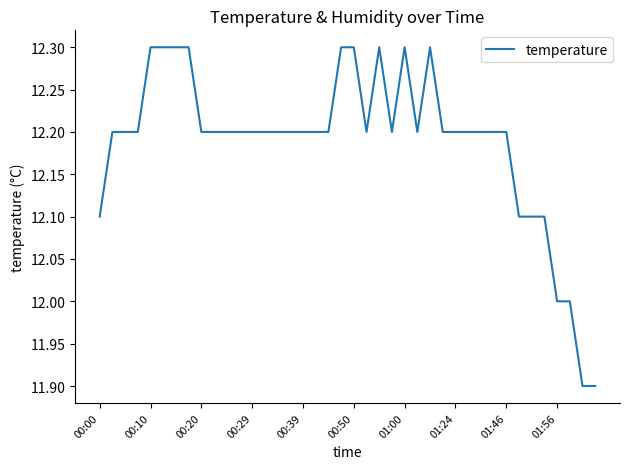

What is the smallest value displayed?

11.9